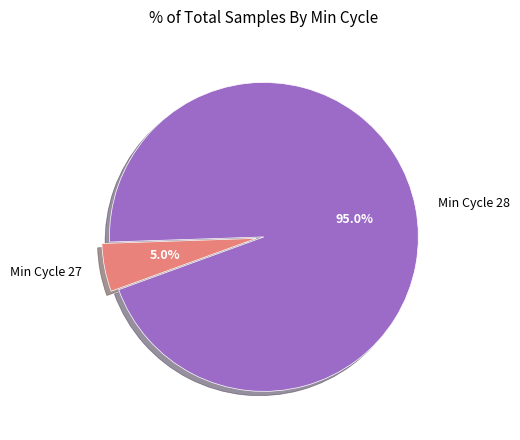

Is there any slice that represents more than half of the pie?

Yes